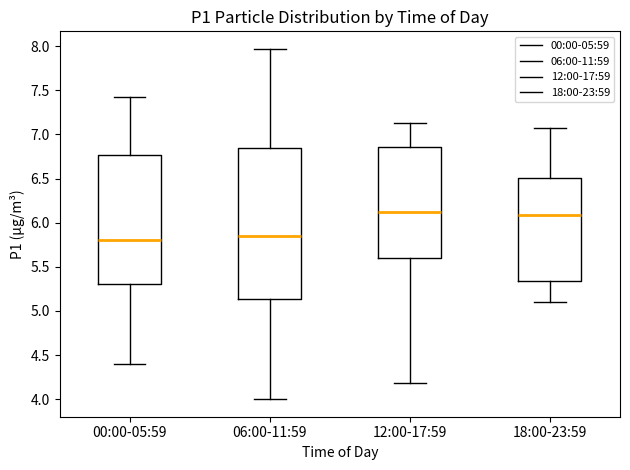

Which box is the tallest, from its lower edge to its upper edge?

06:00-11:59